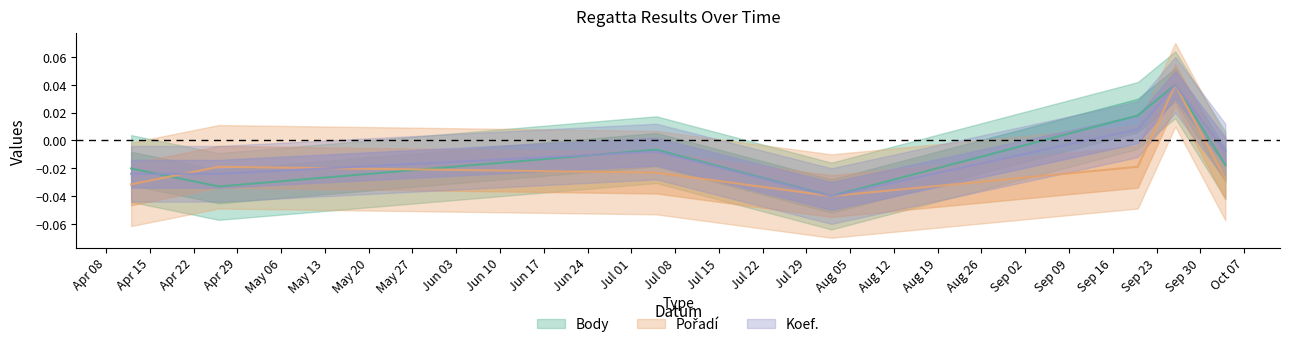

What position from the right is 2014-04-26?

6